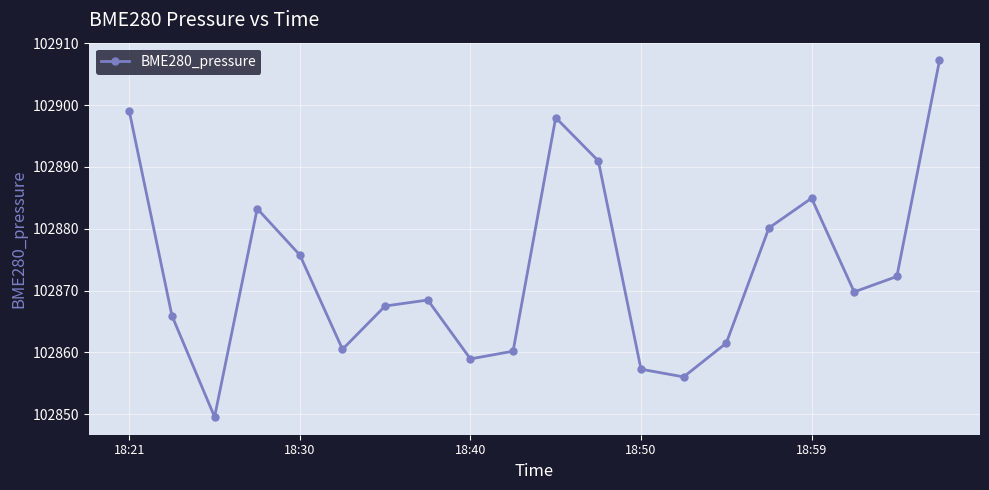

What is the sum of all values?

2057467.2